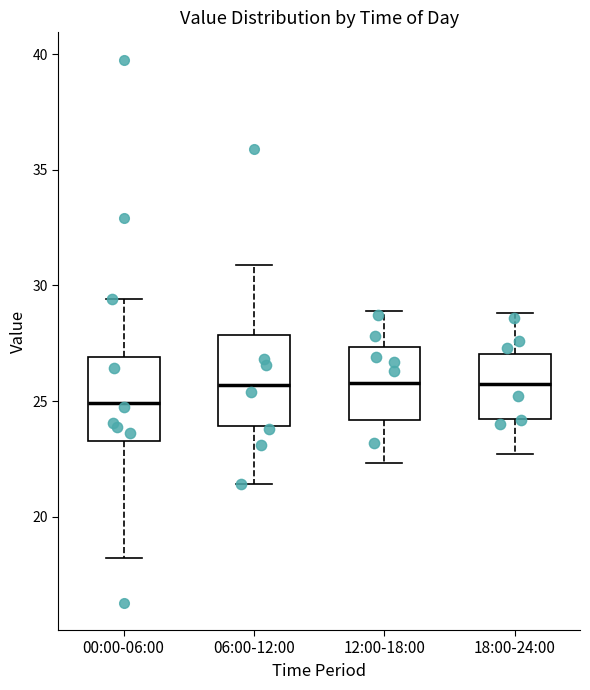

Where is the lower edge of the box for 06:00-12:00 on the y-axis? The values are not printed on the chart, so give them approximately, as read against the axis.

24.0